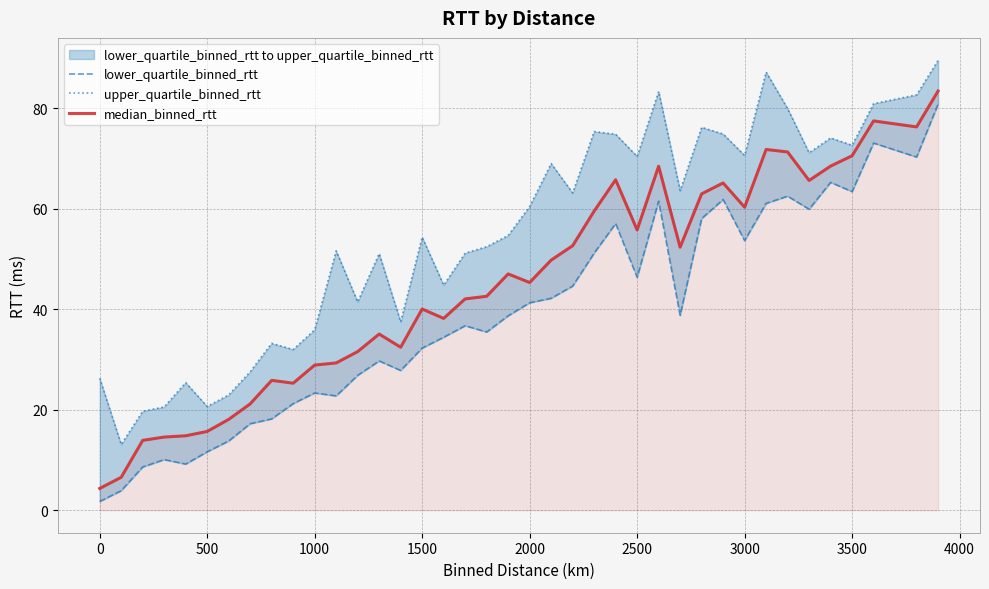

What is the sum of all median_binned_rtt values?

1749.4